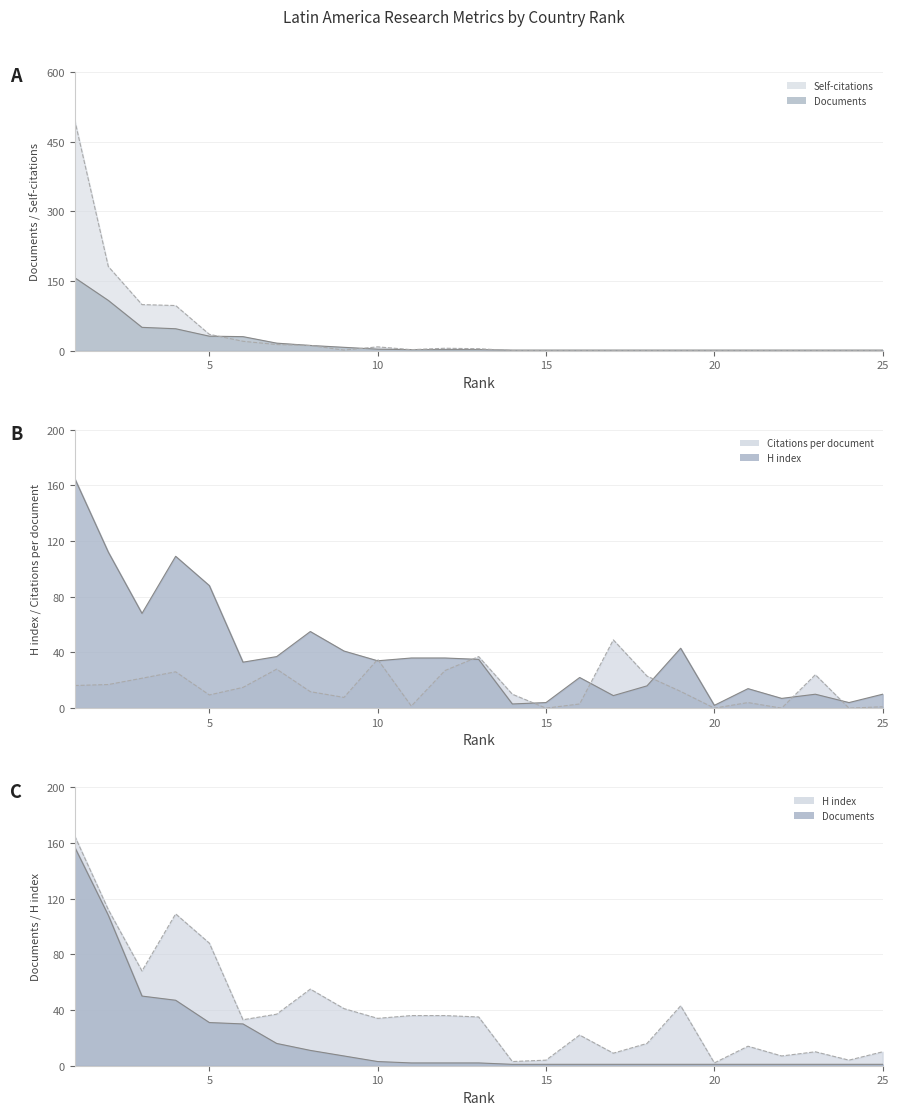

At how many categories does at least one series exceed 274?

1